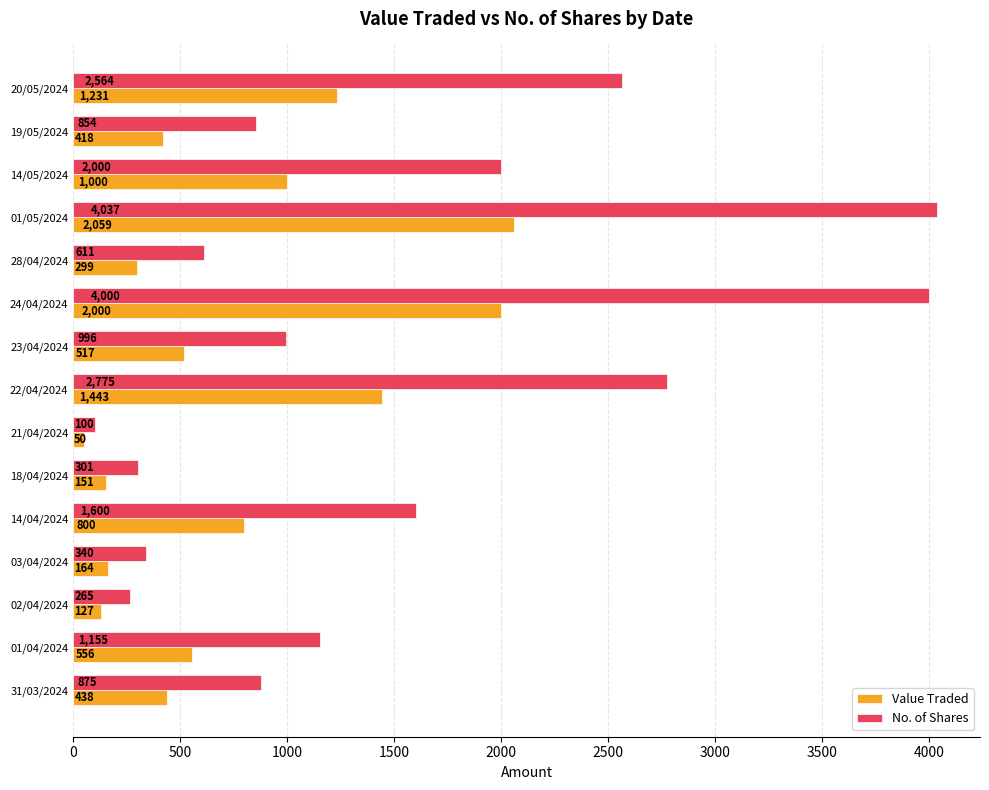

What is the average value of the No. of Shares series?

1498